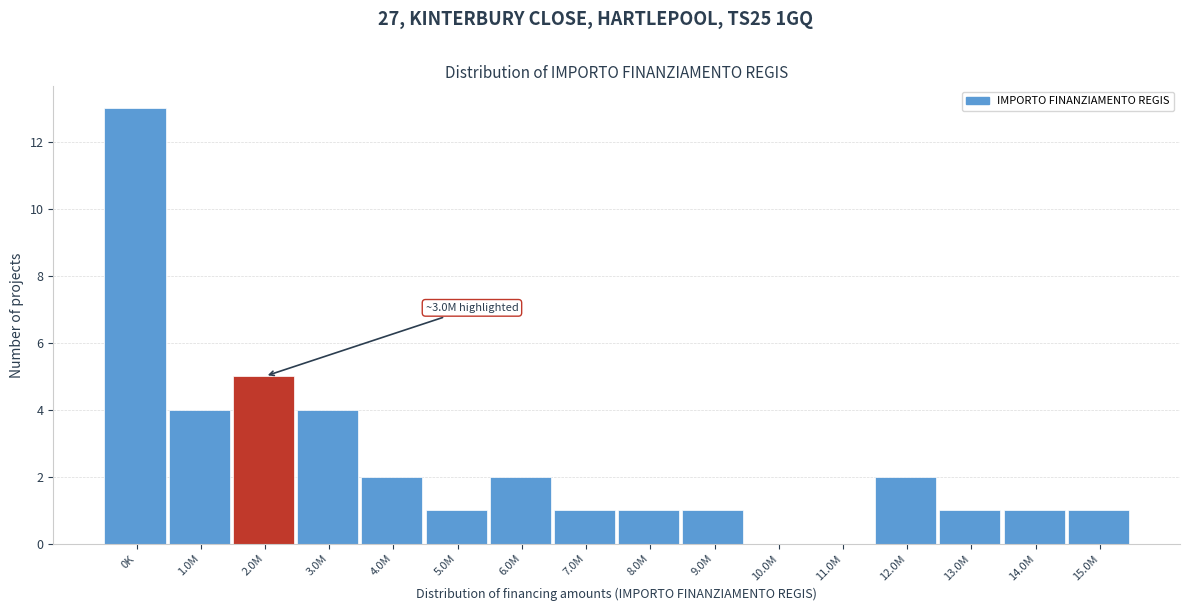

Reading left to right, extract all data points from this chart.

0K=13	1.0M=4	2.0M=5	3.0M=4	4.0M=2	5.0M=1	6.0M=2	7.0M=1	8.0M=1	9.0M=1	10.0M=0	11.0M=0	12.0M=2	13.0M=1	14.0M=1	15.0M=1